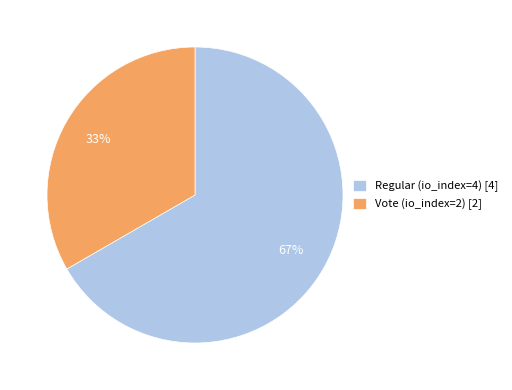

Approximately how many times larger is the value at Vote (io_index=2) [2] compared to Regular (io_index=4) [4]?

0.5